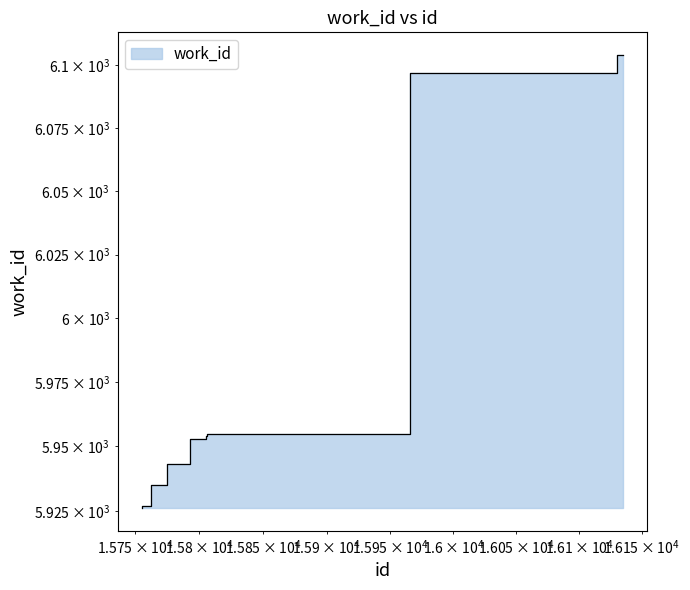

Which category has the highest value across all series?

16135